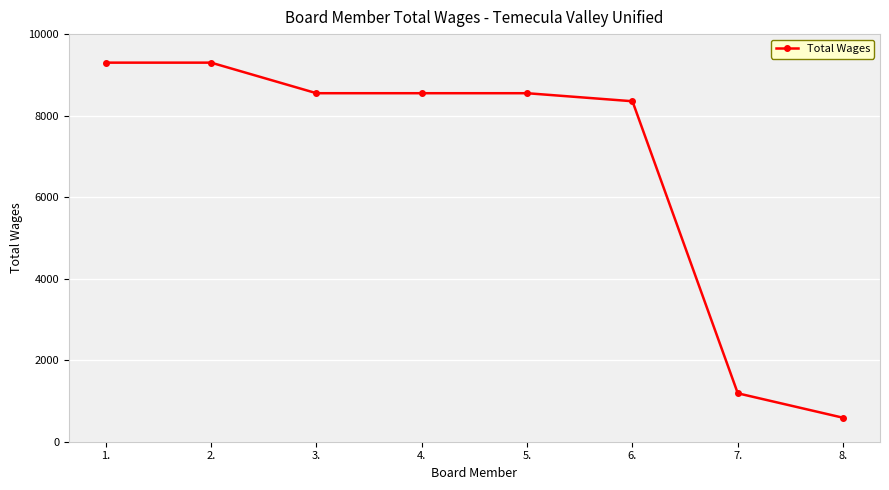

How many lines are shown in the chart?

1